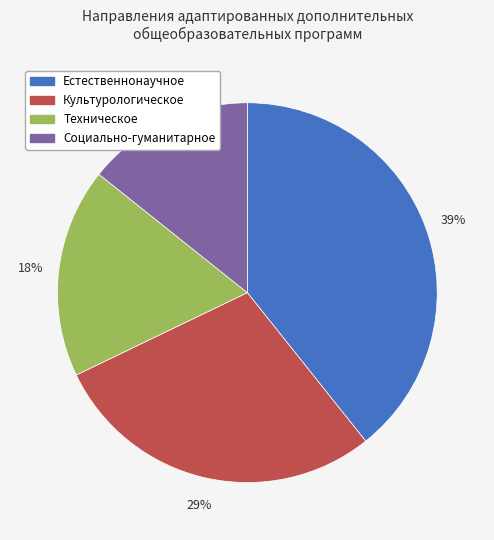

What percentage is the Культурологическое slice, to the nearest percent?

29%